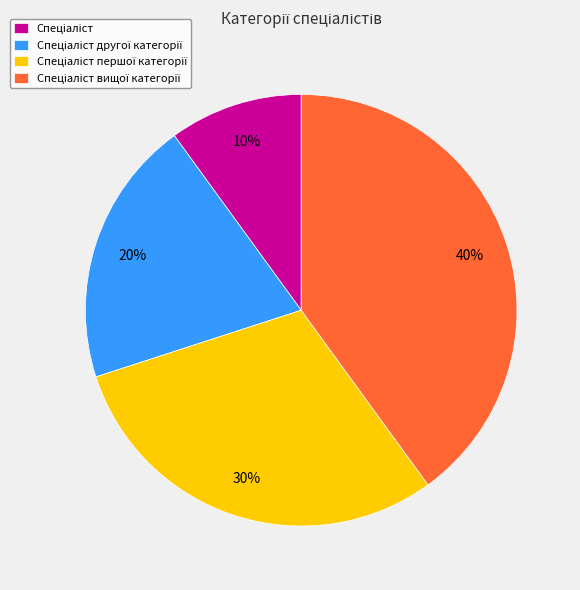

Is there a majority slice in this chart?

No